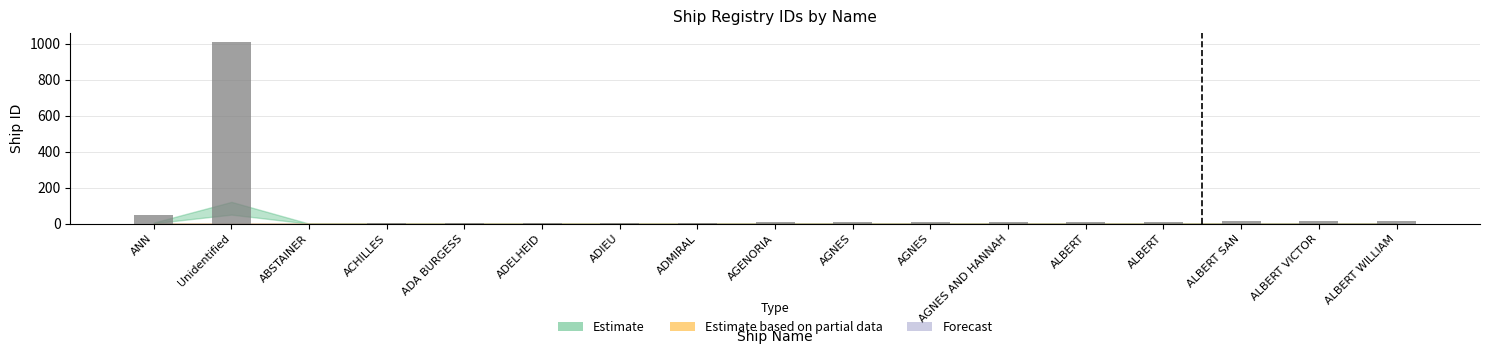

How many categories are shown in the chart?

17